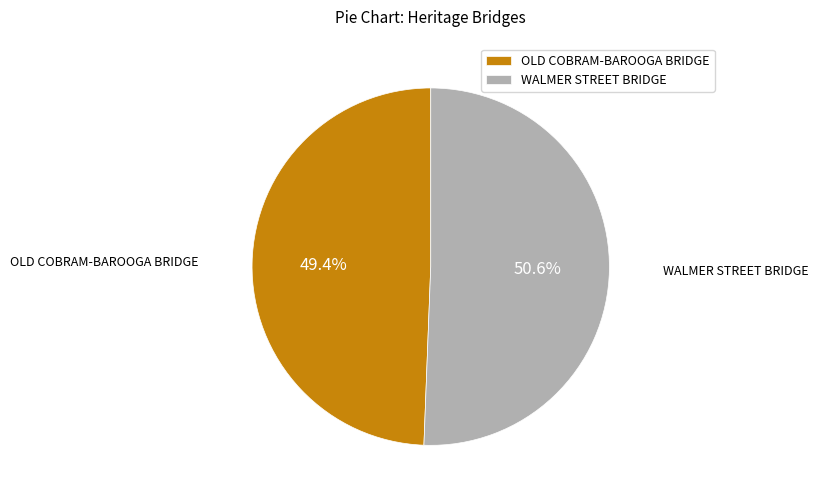

Combined, what portion of the pie is OLD COBRAM-BAROOGA BRIDGE and WALMER STREET BRIDGE?

100.0%